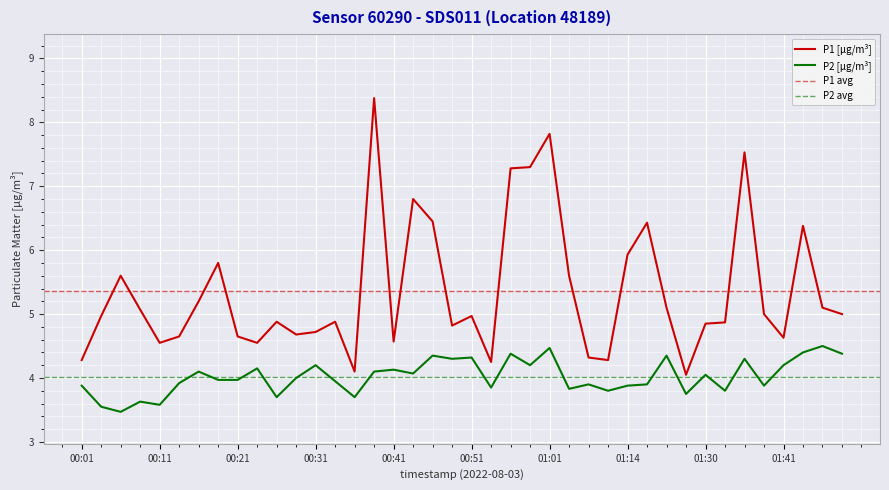

What position from the left is 00:51?

21